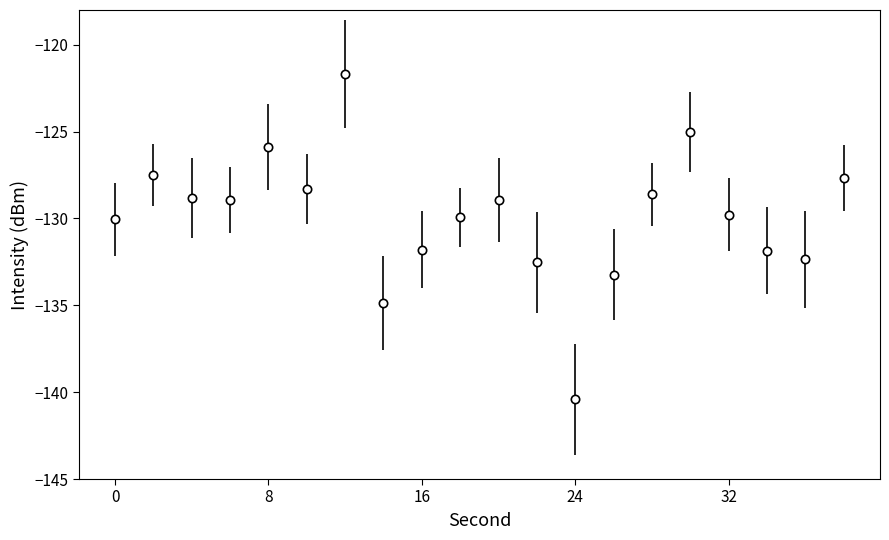

What is the value of the 19th point from the left?

-132.3